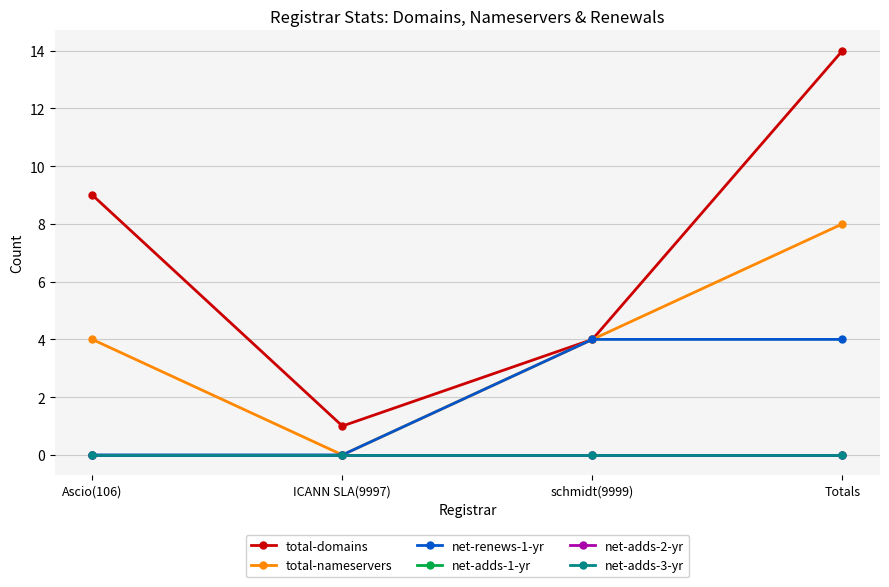

At which category is the sum across all series the highest?

Totals